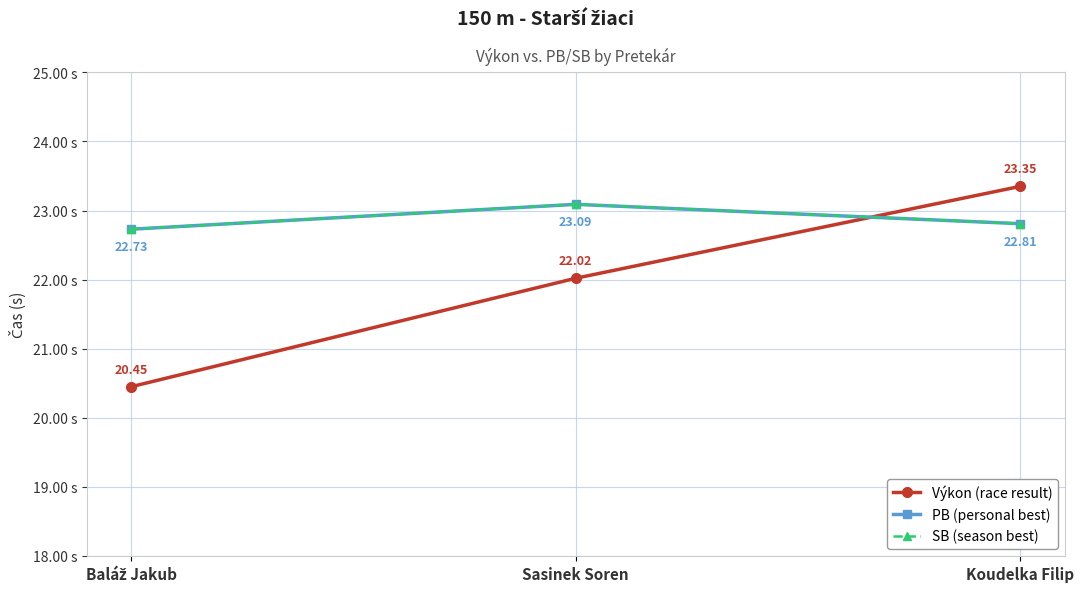

What is the minimum value shown in the chart?

20.4